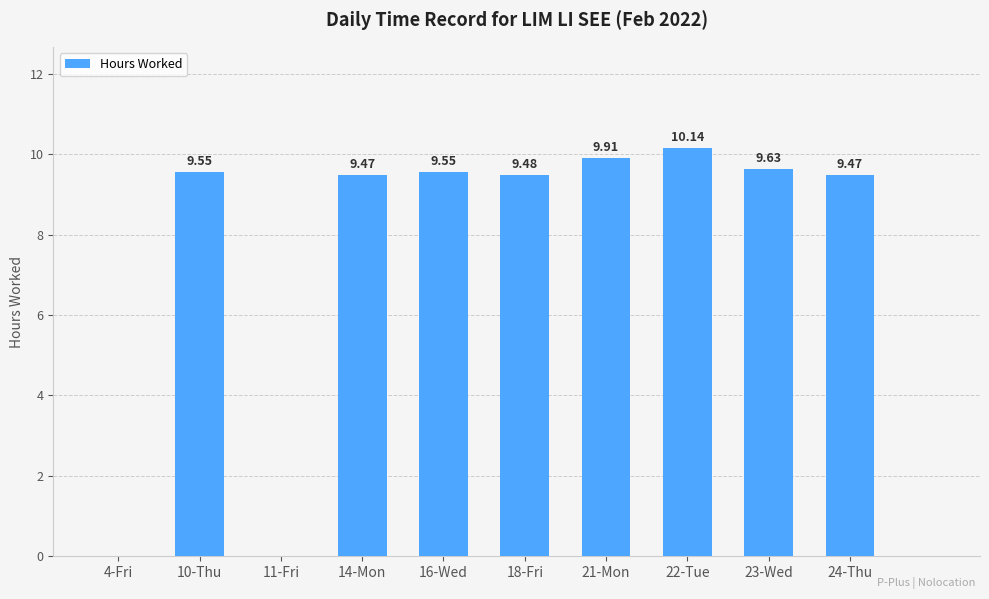

What is the approximate value at 22-Tue?

10.1